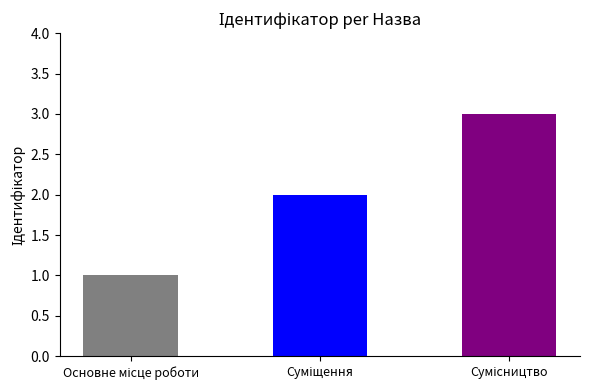

Does the chart contain stacked bars?

No